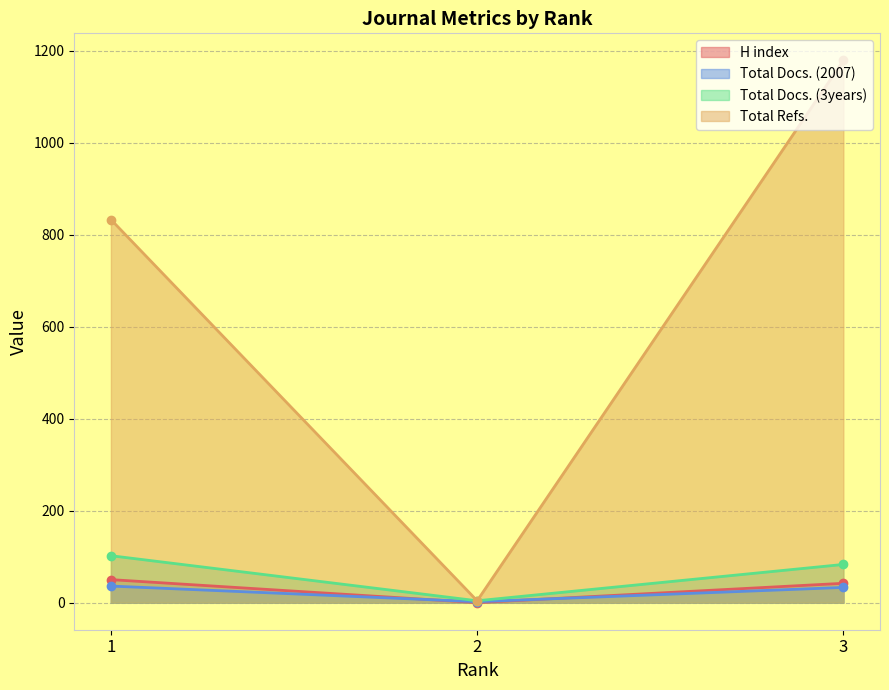

At which label is Total Refs. closest to 591?

1